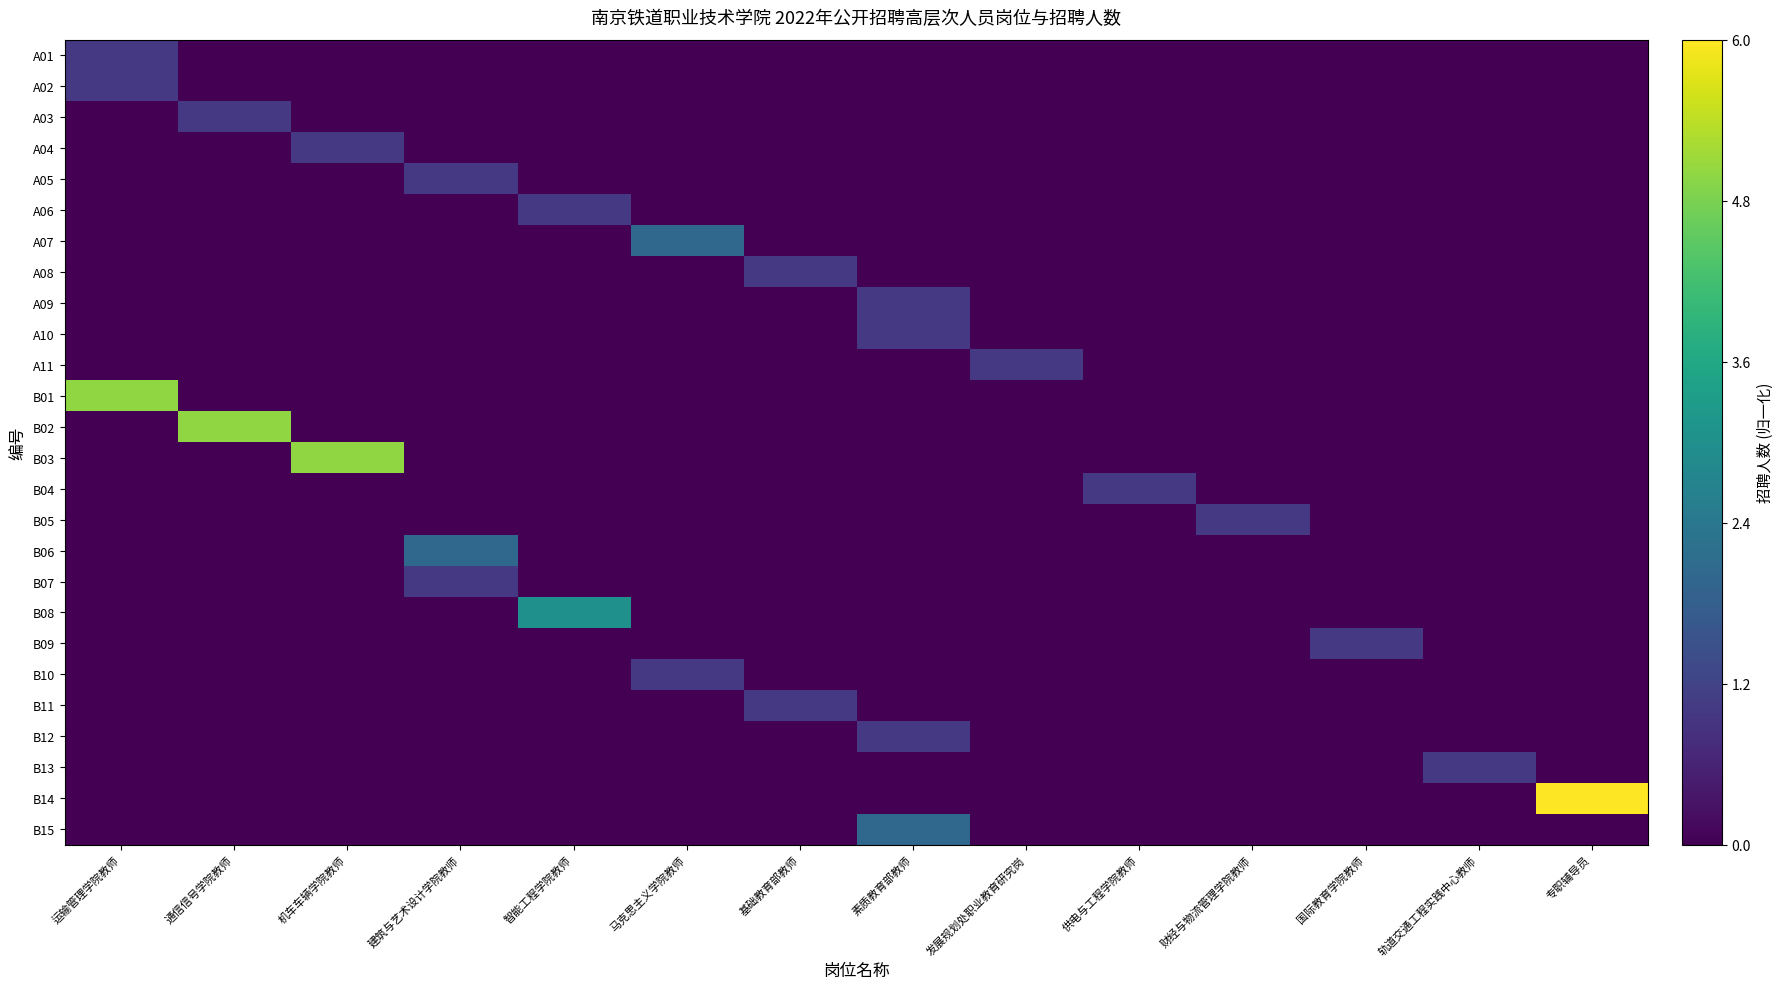

Count the number of data series in this chart.

26